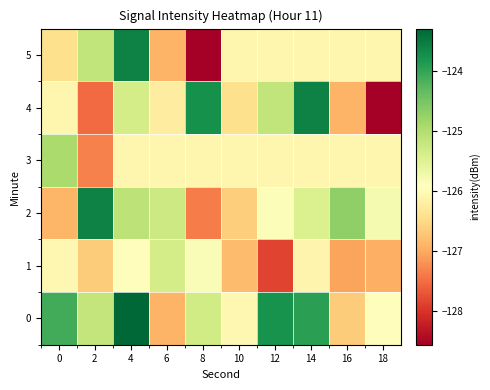

What is the maximum value shown in the chart?

-122.2